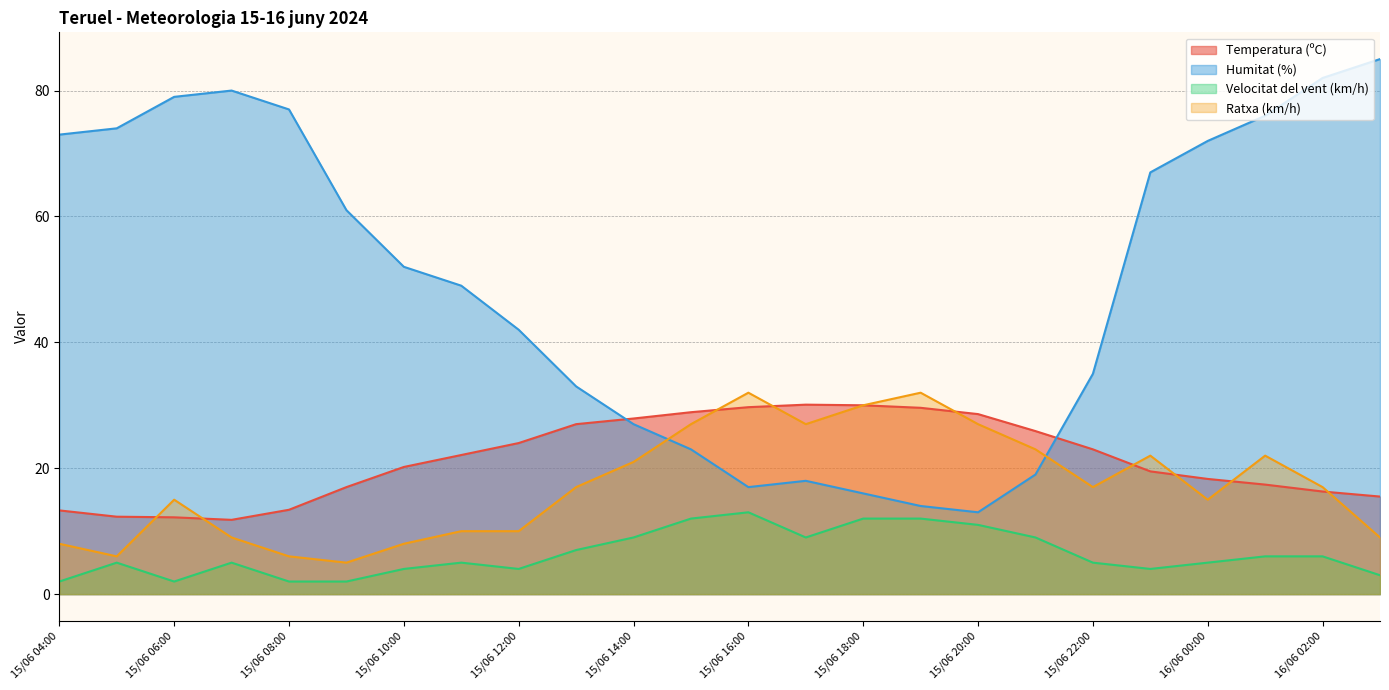

Rank the series at 15/06 19:00 from lowest to highest value.

Velocitat del vent (km/h), Humitat (%), Temperatura (ºC), Ratxa (km/h)